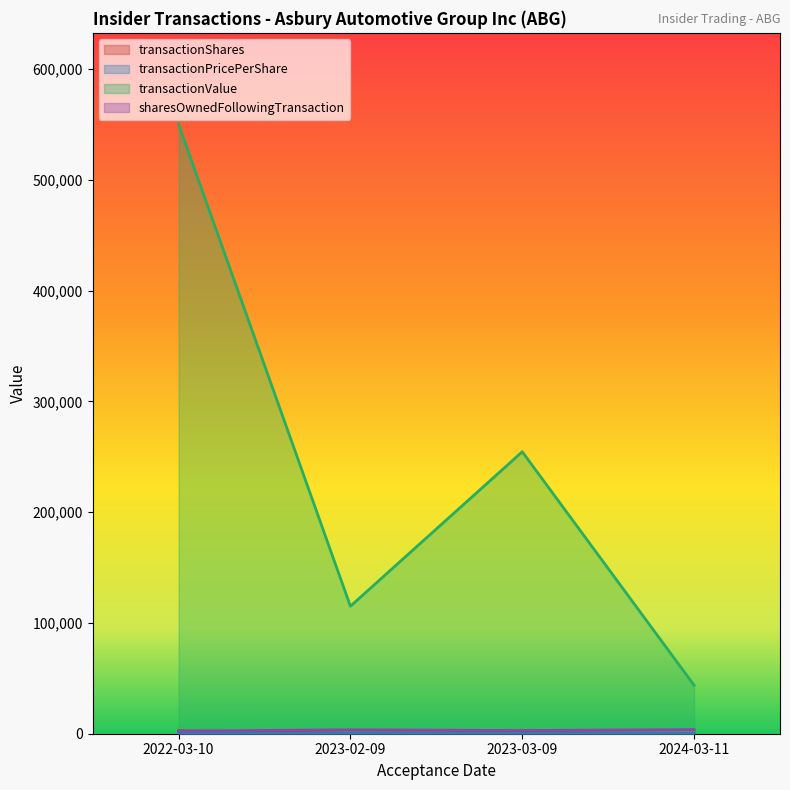

What is the maximum value shown in the chart?

550264.0